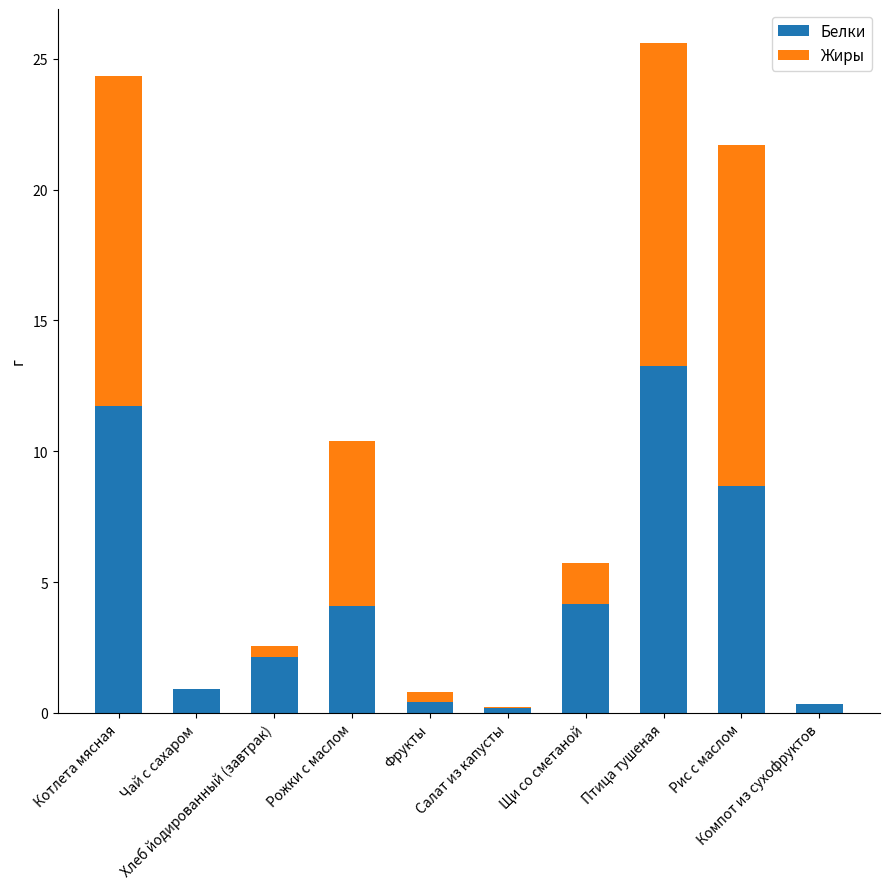

What is the highest value of the Белки series?

13.3